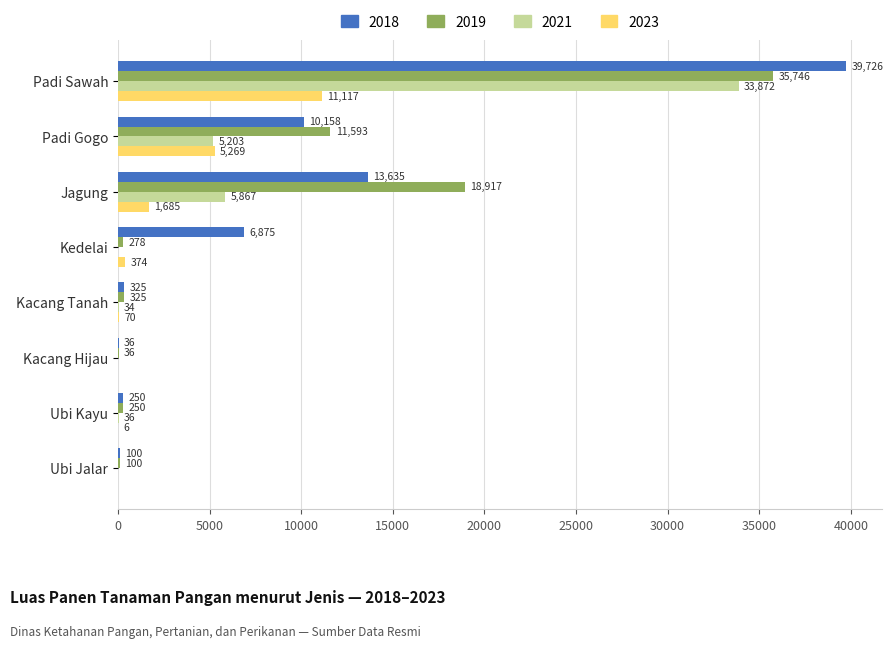

At which category is the sum across all series the highest?

Padi Sawah